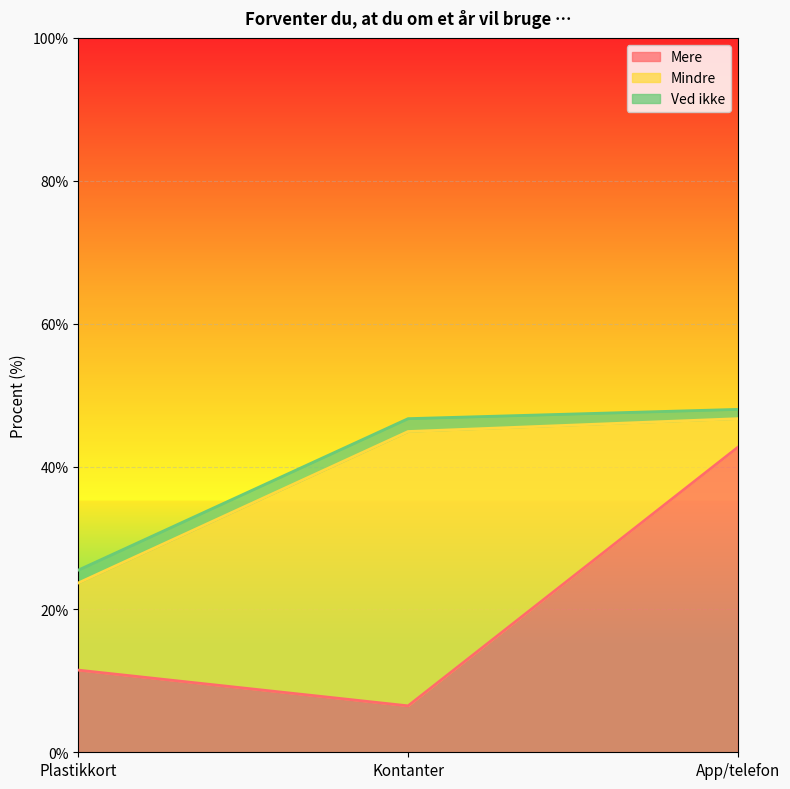

Reading right to left, extract all data points from this chart.

Mere: App/telefon=42.7	Kontanter=6.5	Plastikkort=11.5
Mindre: App/telefon=4.0	Kontanter=38.4	Plastikkort=12.2
Ved ikke: App/telefon=1.3	Kontanter=1.8	Plastikkort=1.8